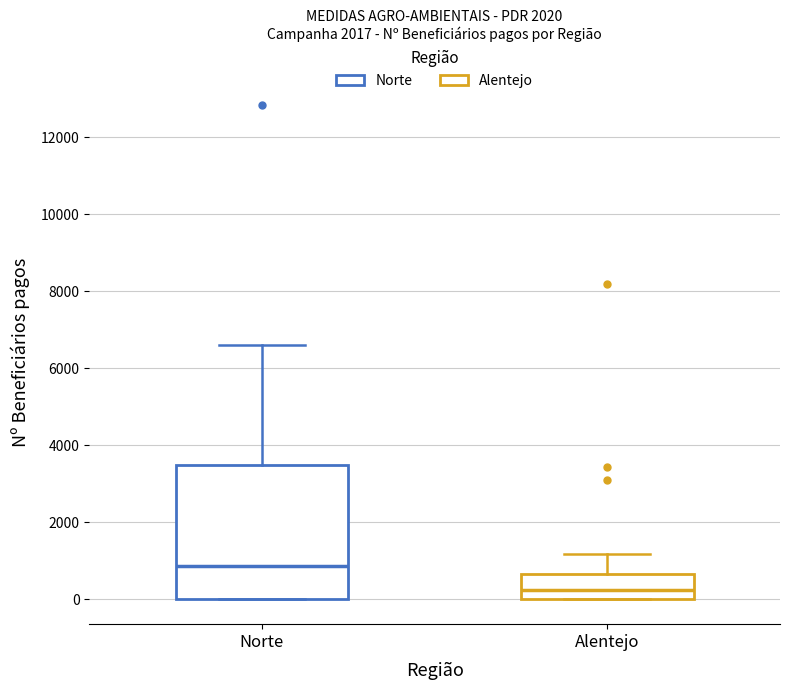

Reading left to right, read every box against the y-axis: the position of its median line, the range the box covers, and the ends of its whiskers. The values are not printed on the chart, so give them approximately, as read against the axis.

Norte: median 800, box 0 to 3400, whiskers 0 to 6600
Alentejo: median 200, box 0 to 600, whiskers 0 to 1200